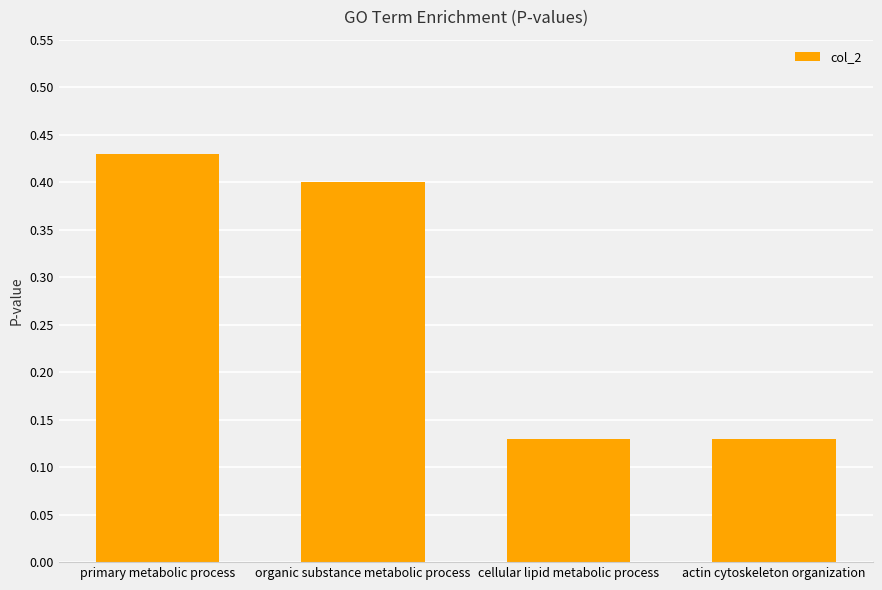

The chart shows a value of 0.6 at organic substance metabolic process. True or false?

False